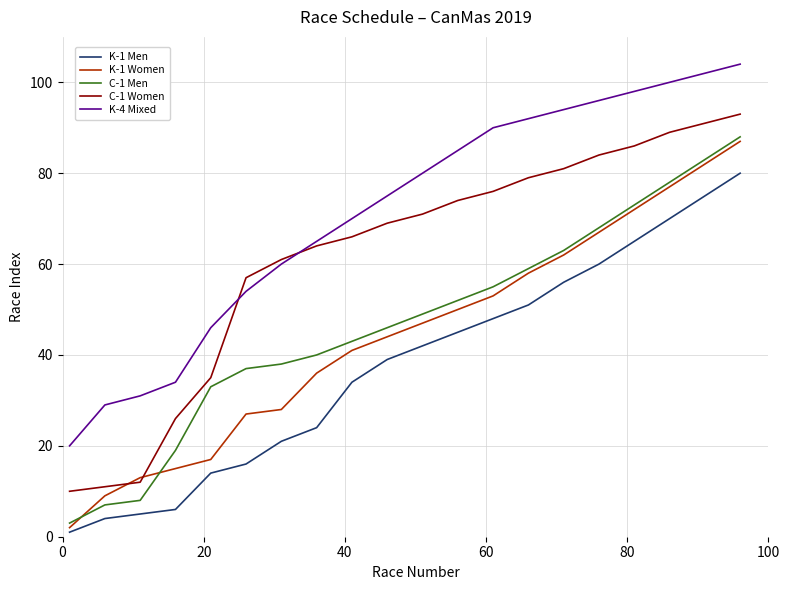

True or false: K-4 Mixed and K-1 Women cross at least once.

False